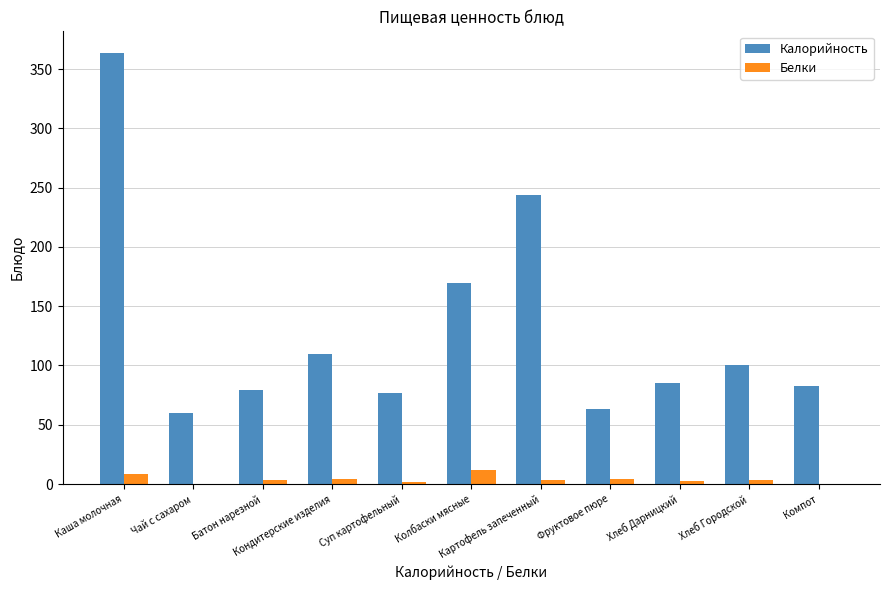

What is the average value of the Калорийность series?

130.3